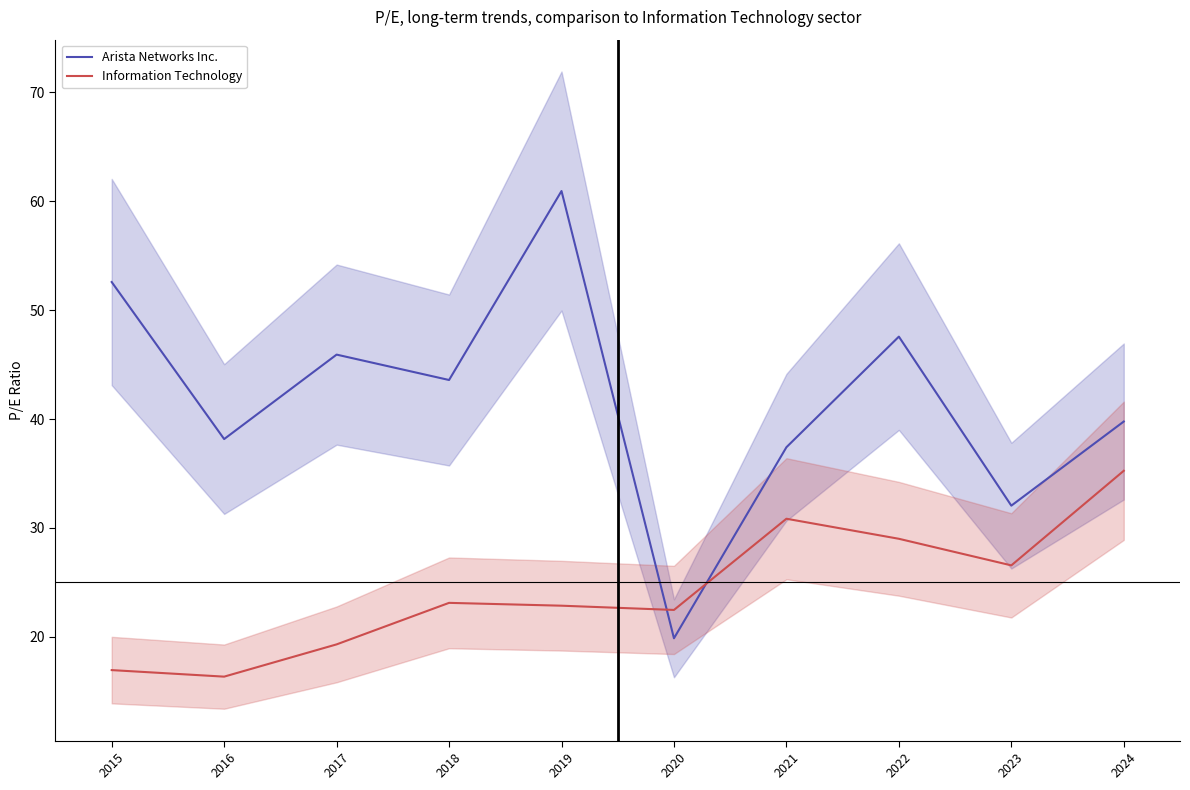

Which has a higher value, 2019 or 2016?

2019